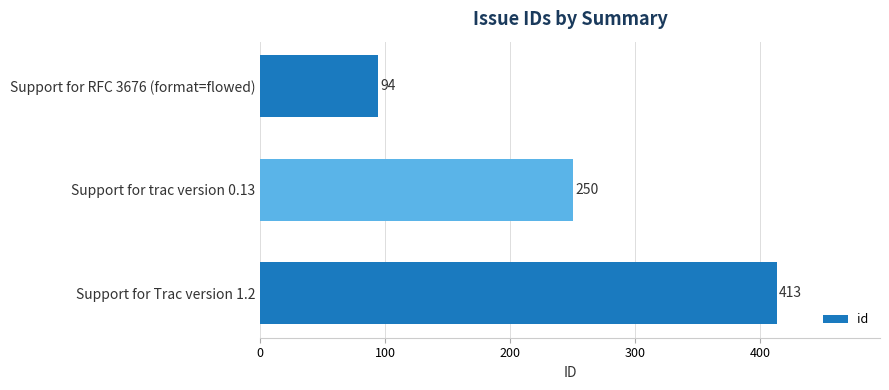

Does the chart contain any negative values?

No